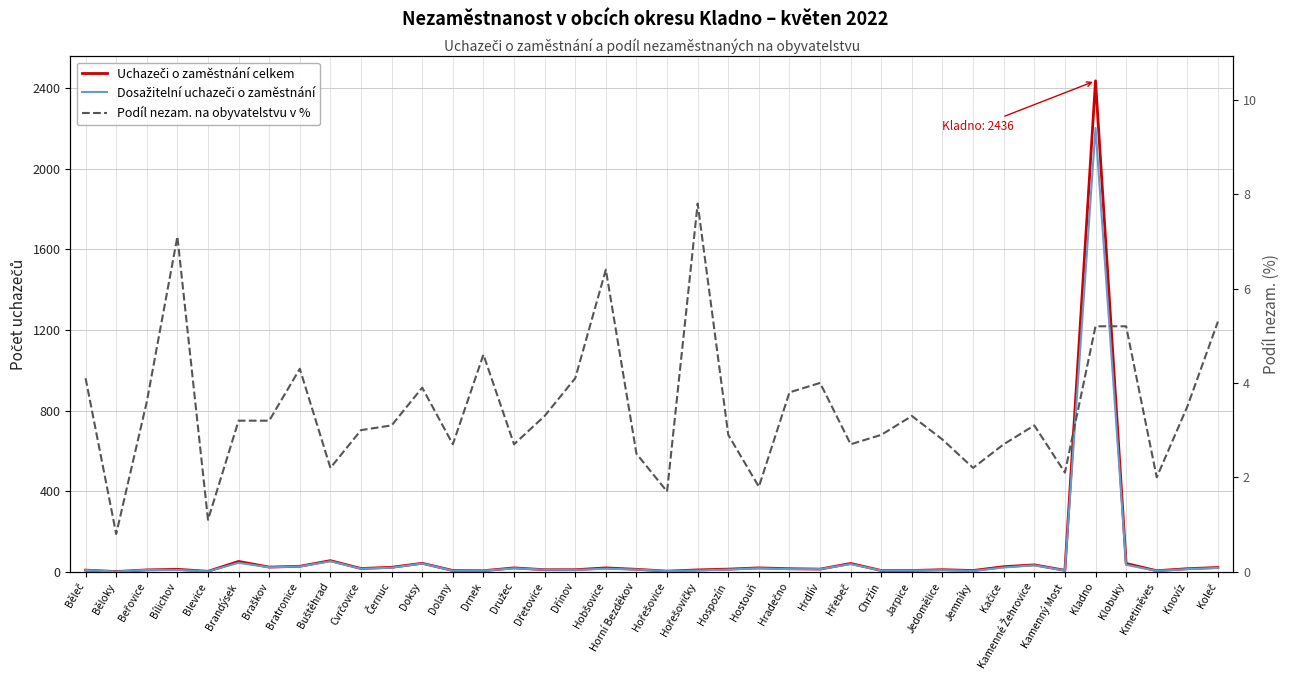

Between Bílichov and Chržín, which series saw the biggest shift?

Uchazeči o zaměstnání celkem